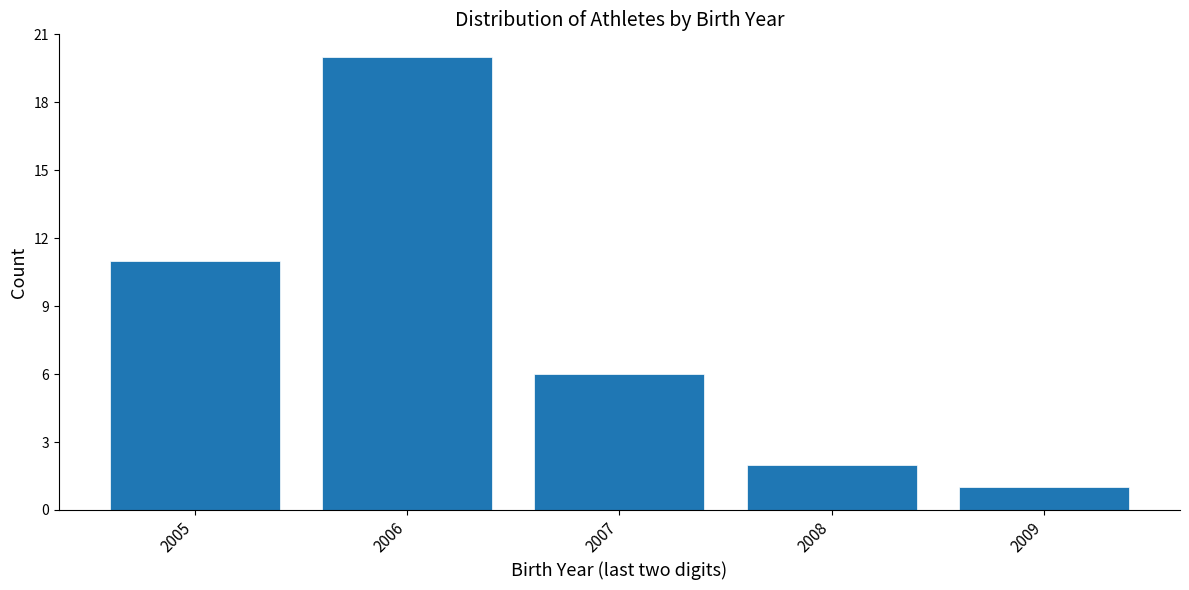

Reading right to left, transcribe all the data shown in this chart.

1	2	6	20	11